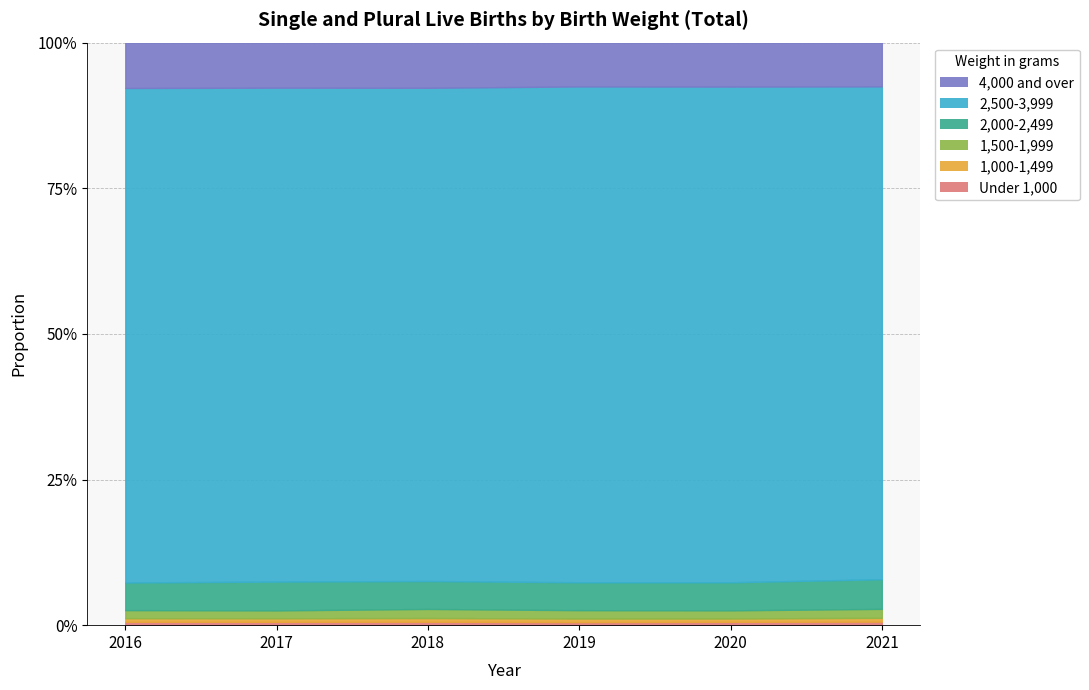

Reading left to right, transcribe all the data shown in this chart.

2016: 492	519	1166	4009	71613	6570
2017: 472	492	1105	4040	69200	6310
2018: 476	509	1257	3864	68157	6240
2019: 419	483	1134	3793	67354	5950
2020: 441	438	1073	3698	65280	5790
2021: 472	508	1196	3964	65815	5842